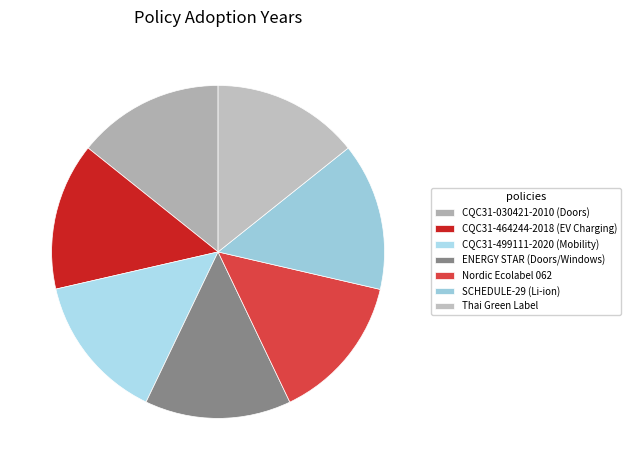

Is there a majority slice in this chart?

No